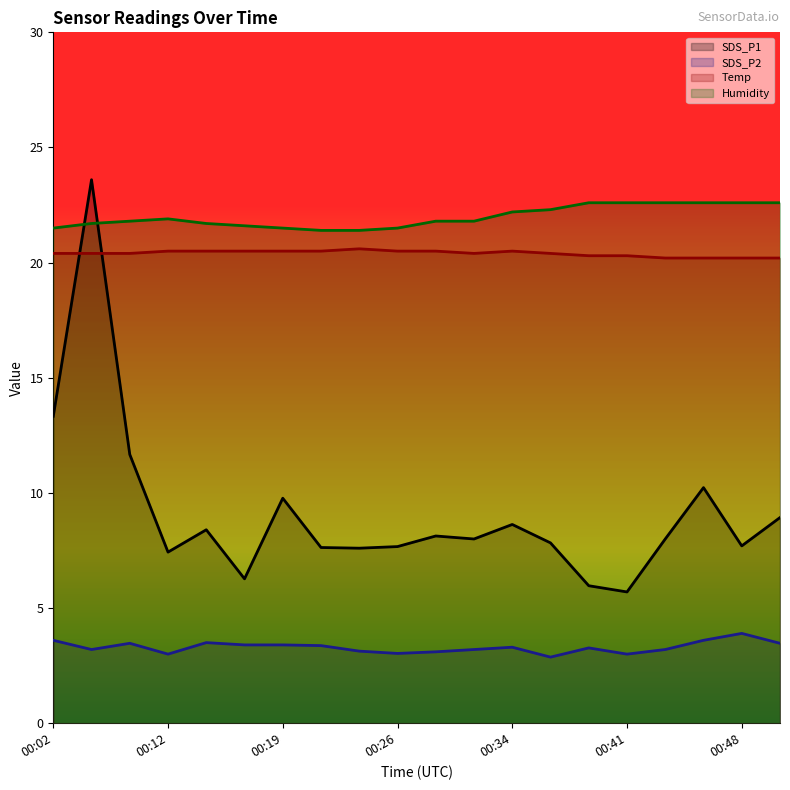

Where is SDS_P2 nearest to the value 3?

00:12